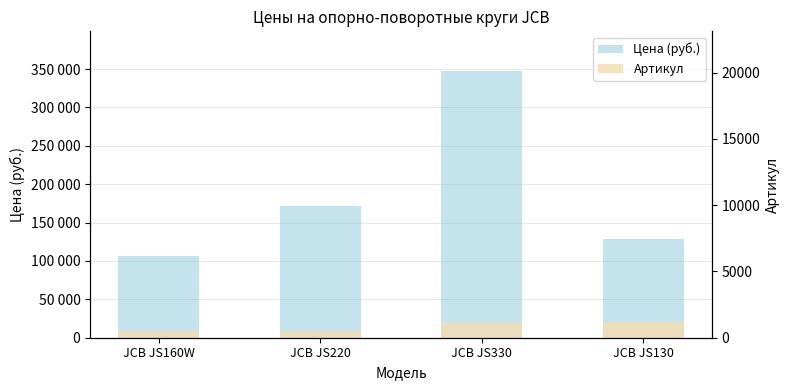

How many bars are there in each group?

2